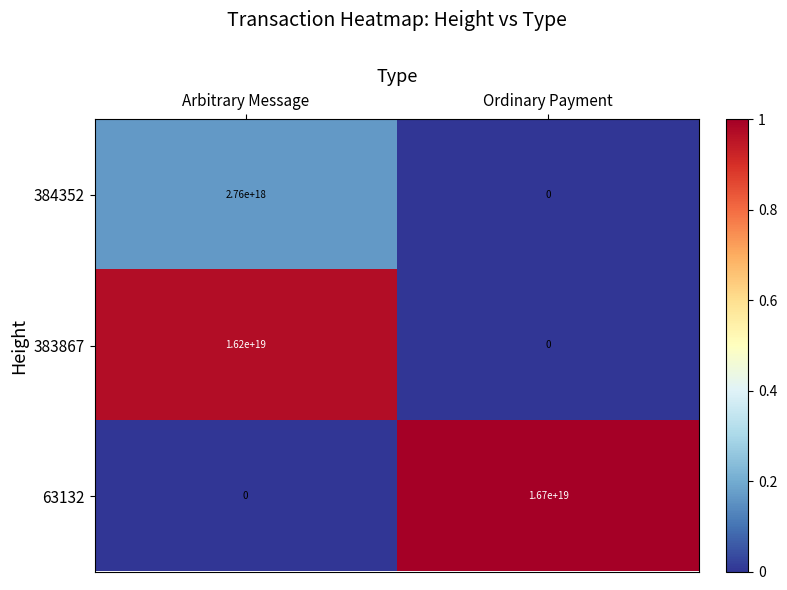

Between Arbitrary Message and Ordinary Payment, which series saw the biggest shift?

63132